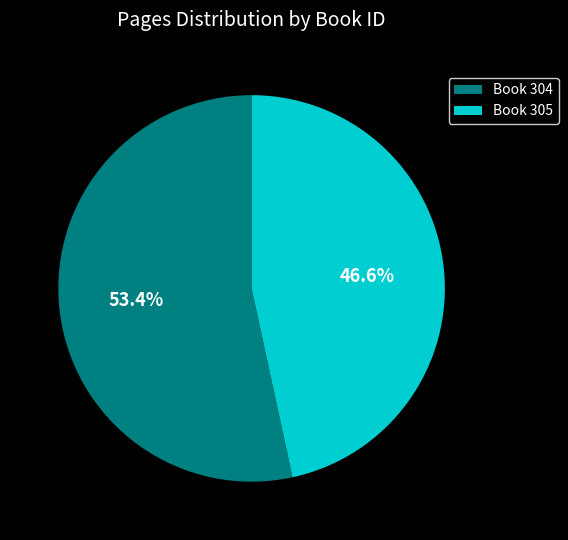

Which category has the smallest portion of the pie?

Book 305